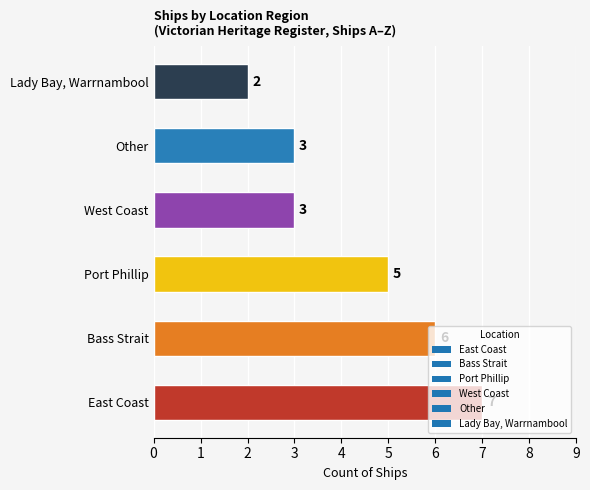

What is the sum of the values at Bass Strait and West Coast?

9